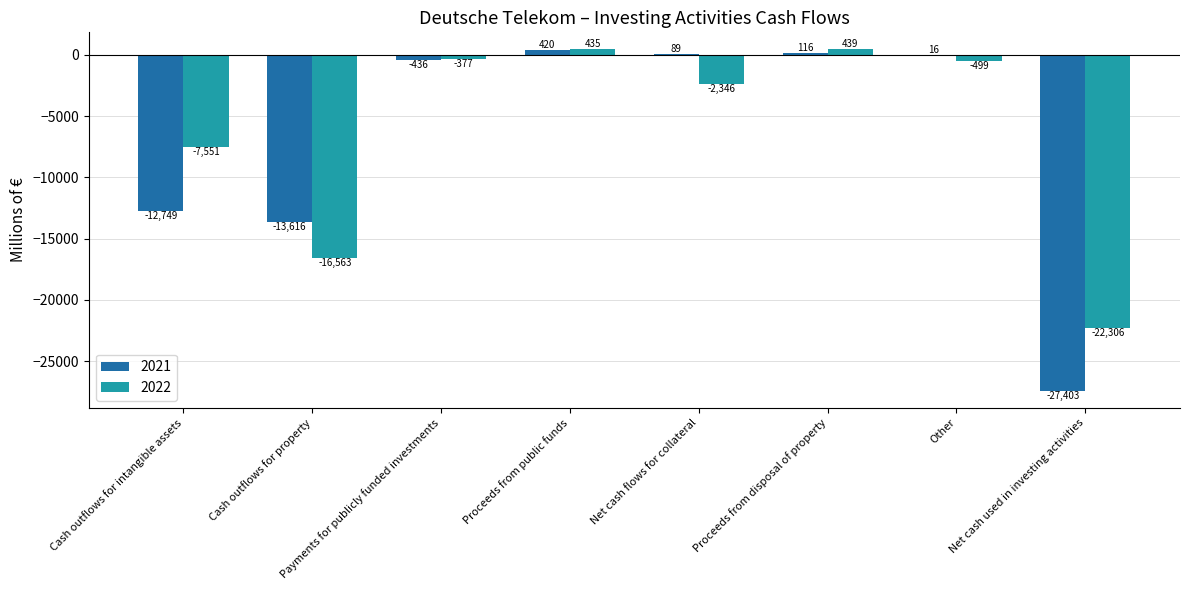

Which series has the largest total across all categories?

2022